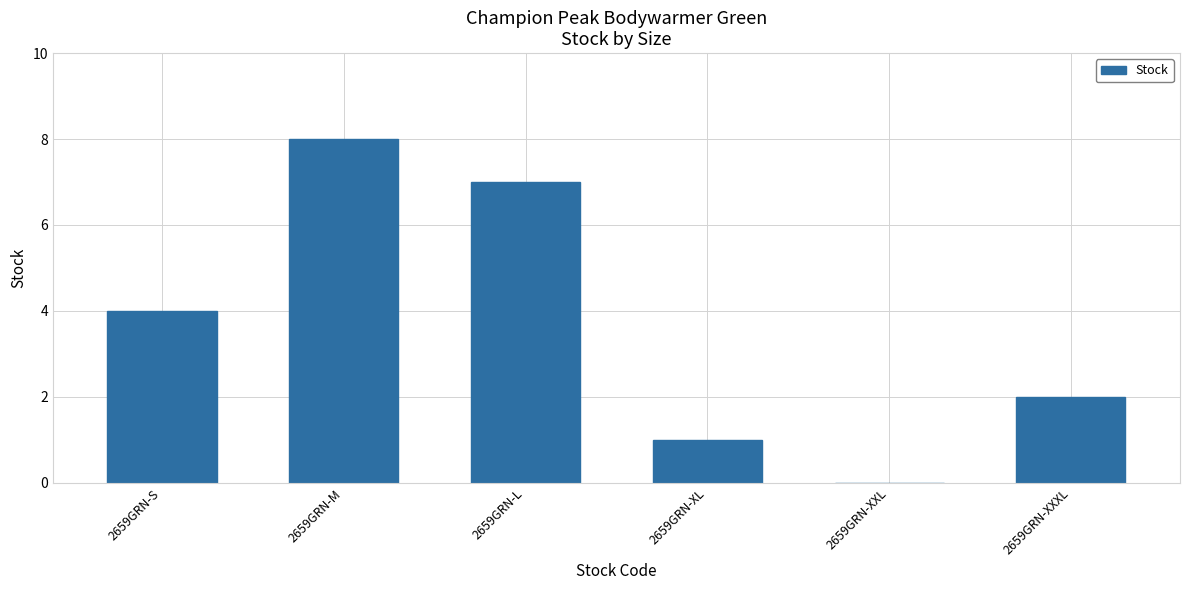

Which label corresponds to the largest value in the chart?

2659GRN-M